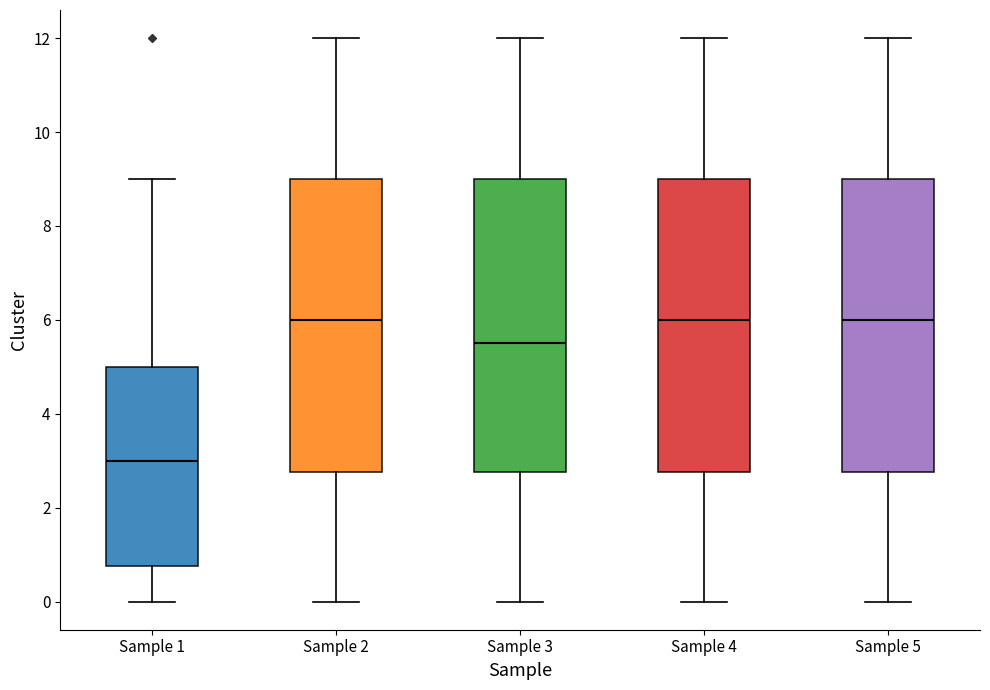

Reading left to right, transcribe this box plot: for each box, give where its median line is, the range the box spans, and where its two whiskers end, as read against the y-axis. The values are not printed on the chart, so give them approximately, as read against the axis.

Sample 1: median 3.0, box 0.8 to 5.0, whiskers 0.0 to 9.0
Sample 2: median 6.0, box 2.8 to 9.0, whiskers 0.0 to 12.0
Sample 3: median 5.6, box 2.8 to 9.0, whiskers 0.0 to 12.0
Sample 4: median 6.0, box 2.8 to 9.0, whiskers 0.0 to 12.0
Sample 5: median 6.0, box 2.8 to 9.0, whiskers 0.0 to 12.0